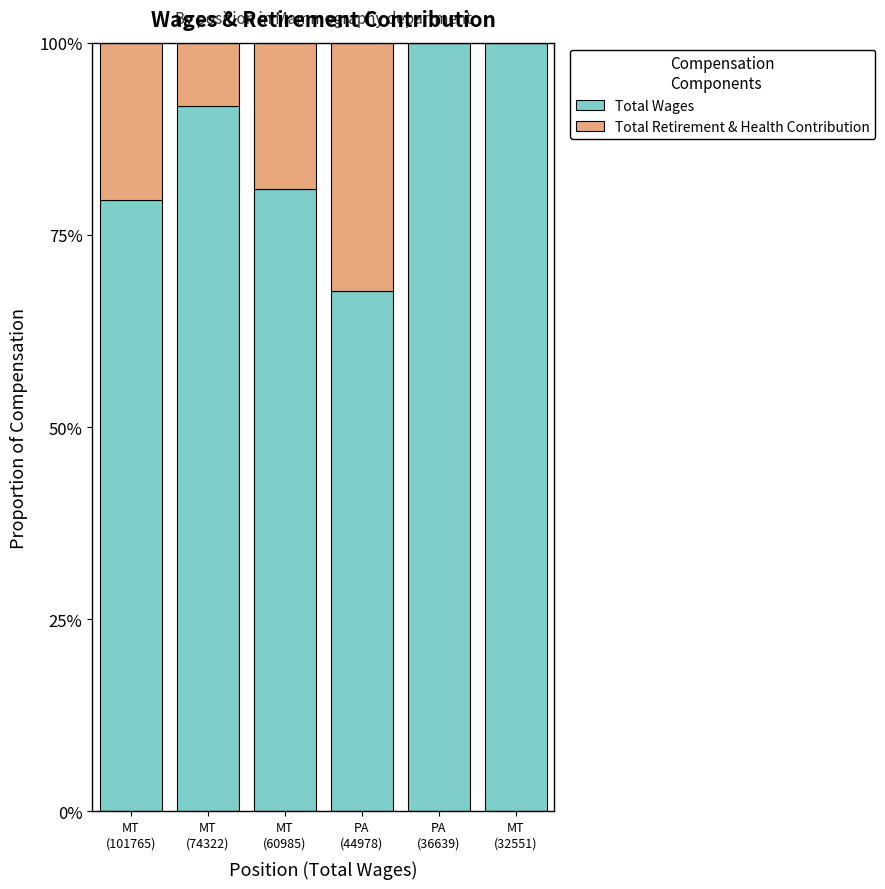

What is the highest value of the Total Wages series?

100.0